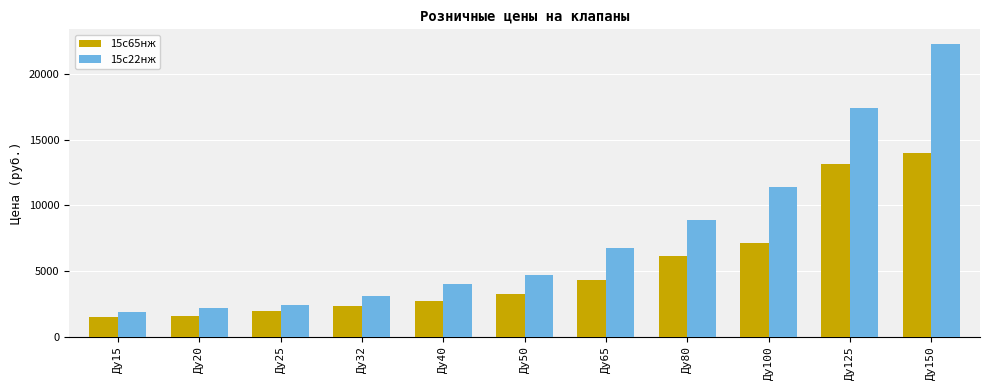

Rank the series by their average value, from highest to lowest.

15с22нж, 15с65нж